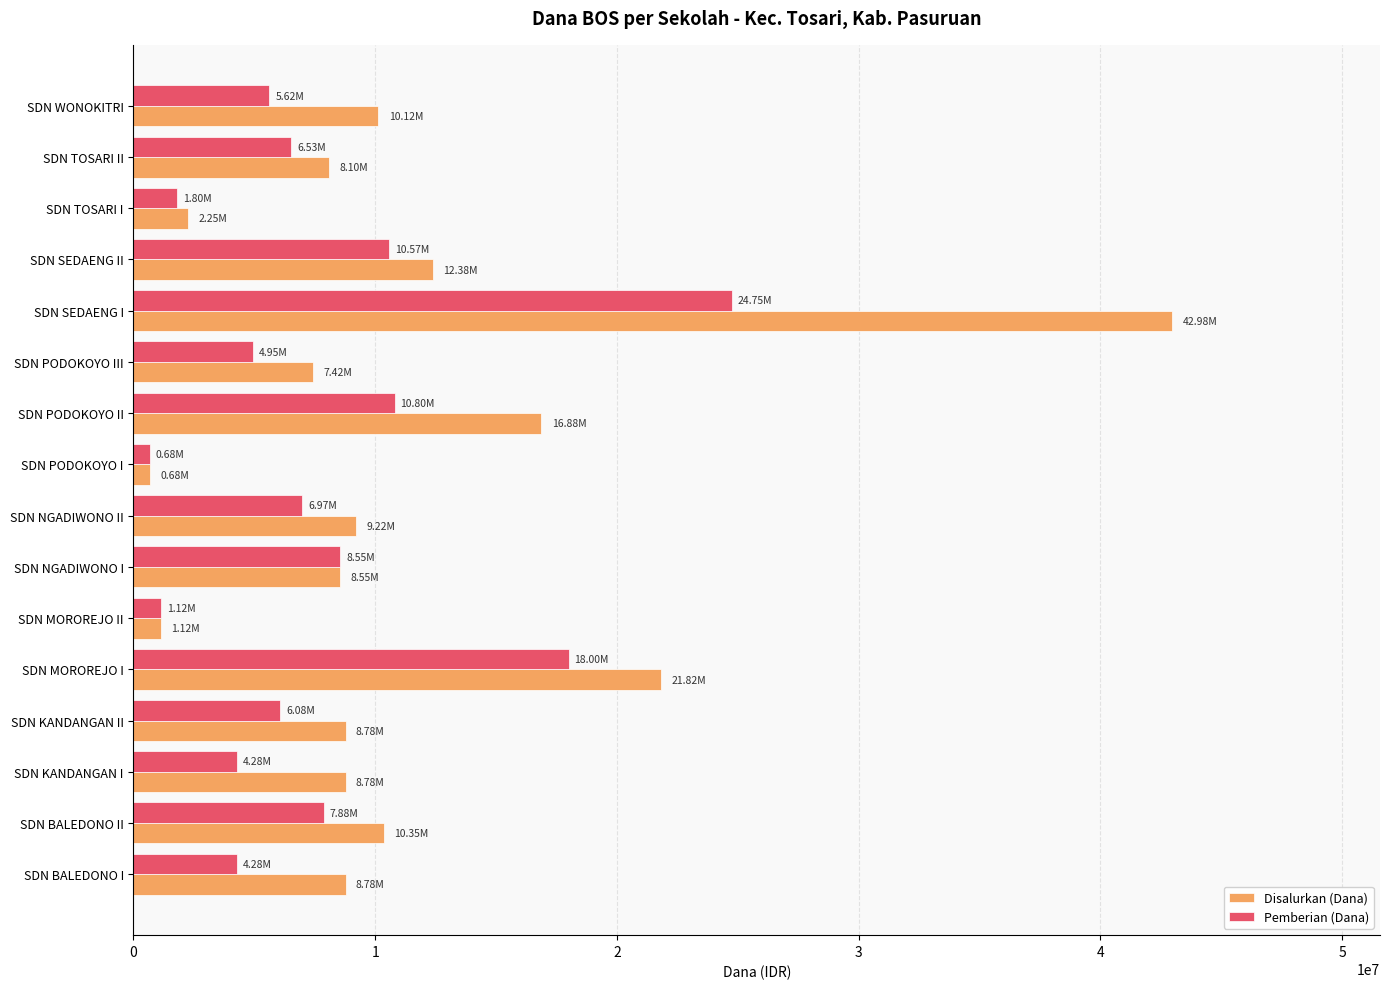

Count the number of categories in the chart.

16